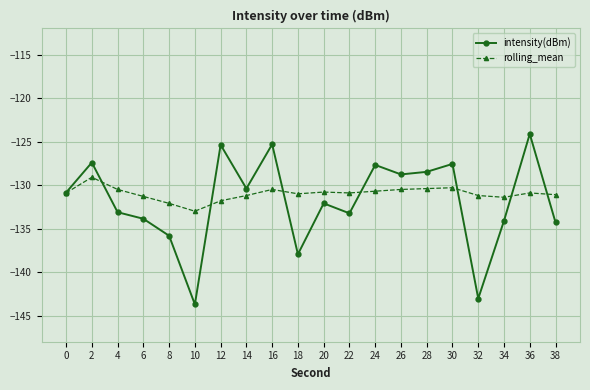

What are all the series names shown in the legend?

intensity(dBm), rolling_mean